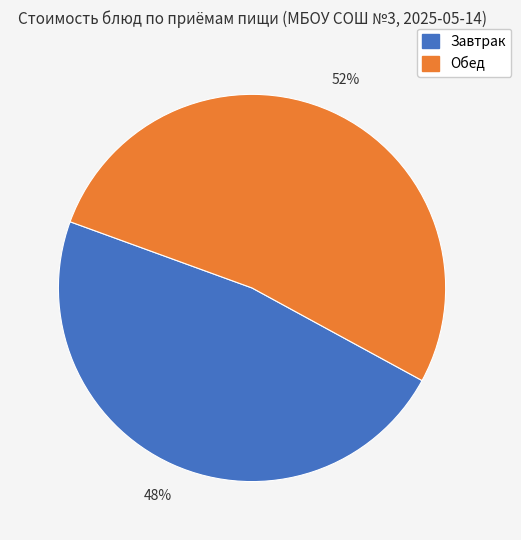

To the nearest percent, what is the average slice percentage?

50%